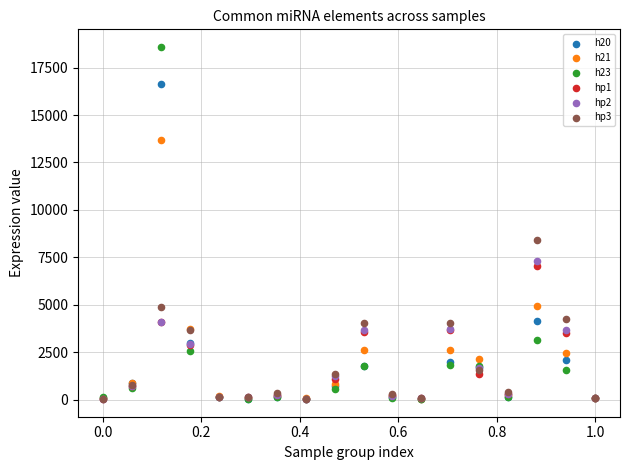

Which series has the widest spread of Y values?

h23